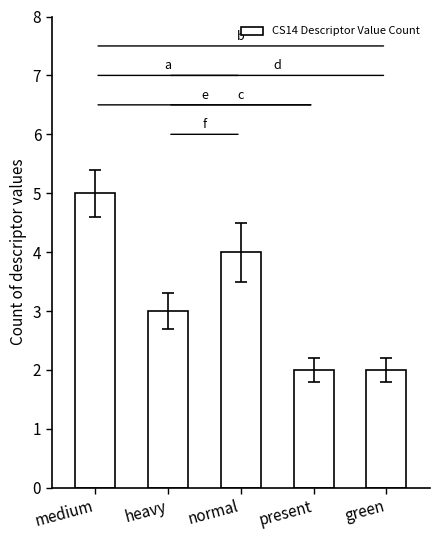

What is the value of the 5th bar from the left?

2